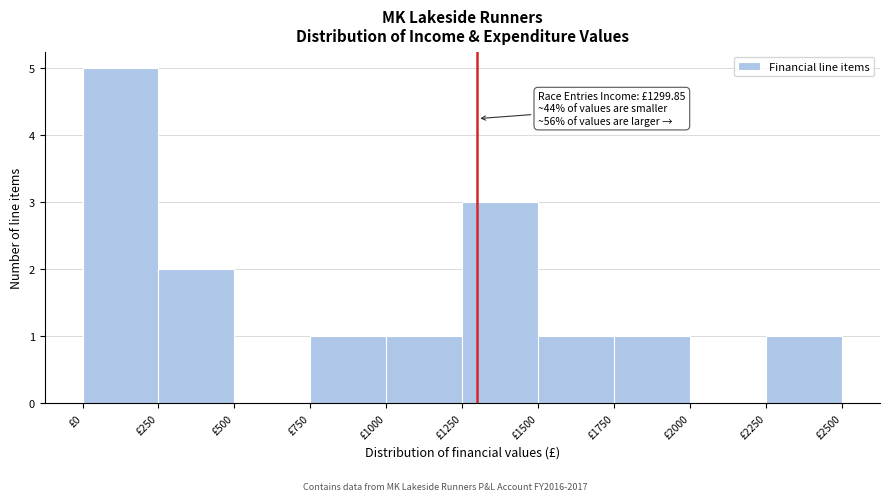

Over which range of the x-axis is the bar tallest?

0 to 250